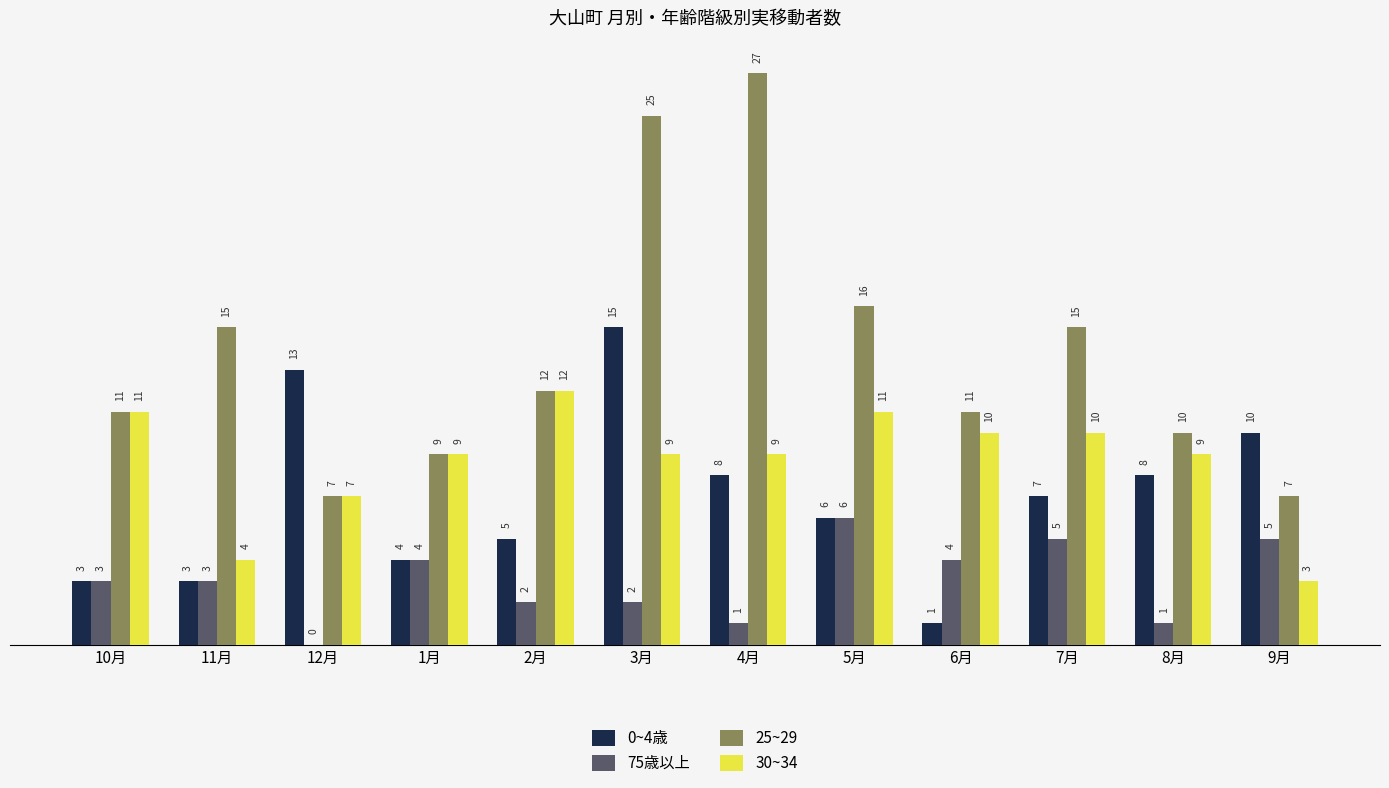

Reading left to right, what are all the values shown in this chart?

0~4歳: 3	3	13	4	5	15	8	6	1	7	8	10
75歳以上: 3	3	0	4	2	2	1	6	4	5	1	5
25~29: 11	15	7	9	12	25	27	16	11	15	10	7
30~34: 11	4	7	9	12	9	9	11	10	10	9	3